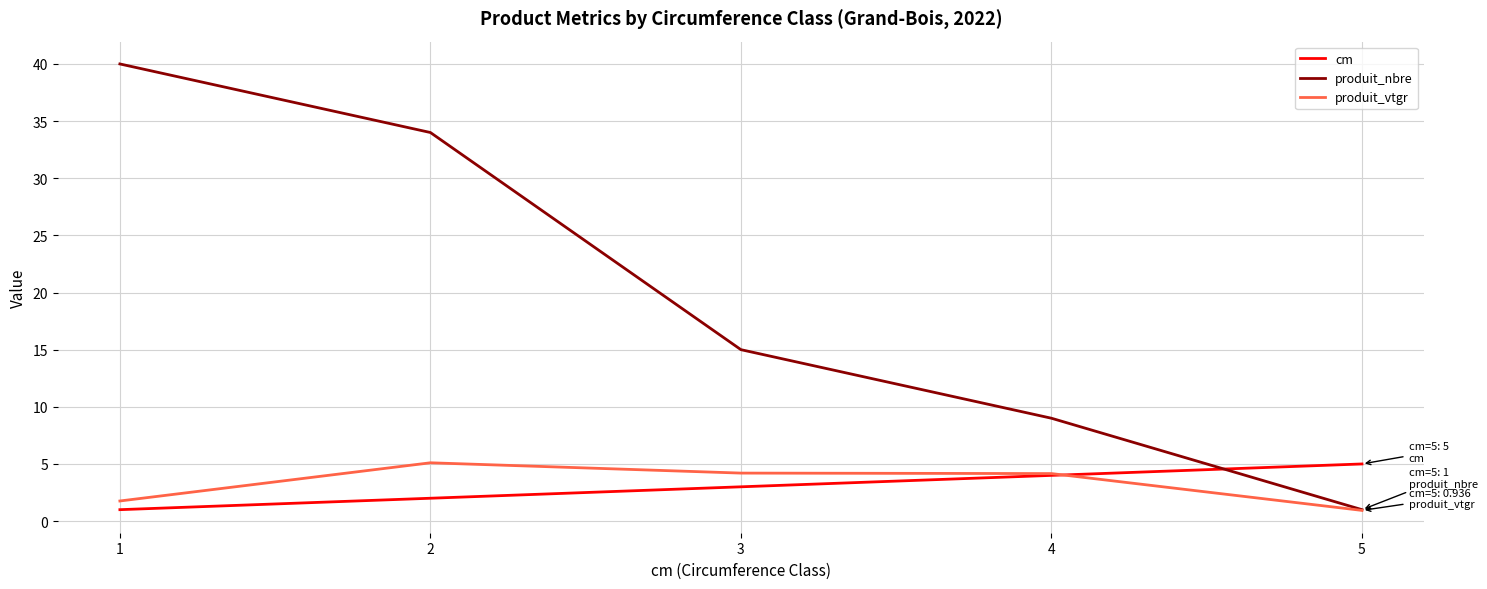

What is the difference between the produit_vtgr values at 5 and 2?

4.2